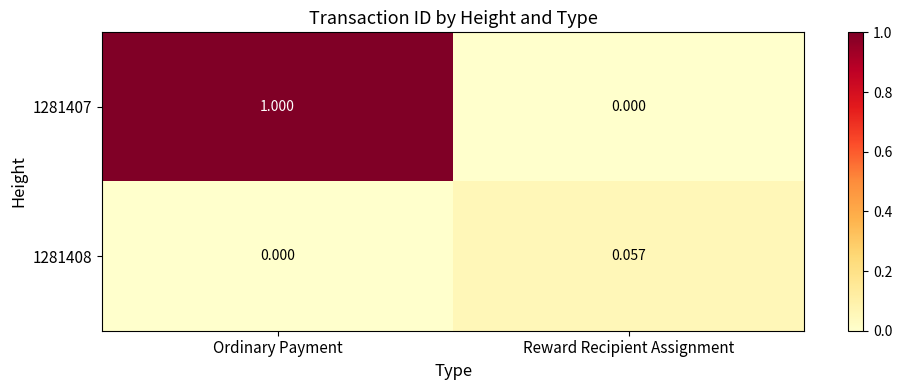

List the series in order of their overall mean, highest first.

1281407, 1281408